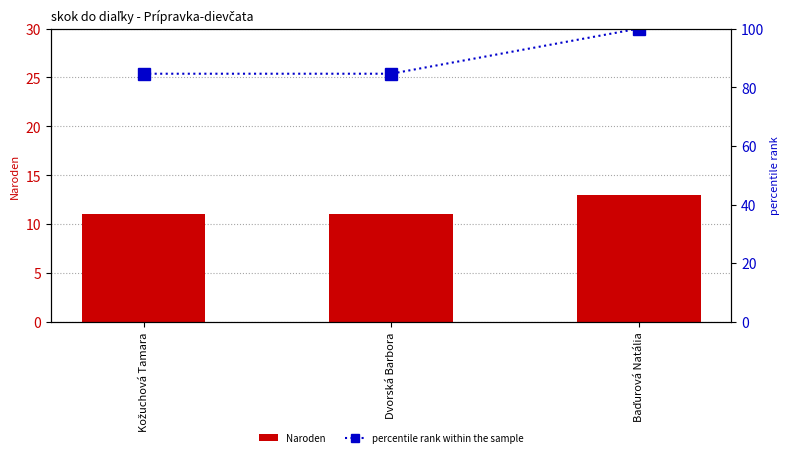

What is the label of the 2nd bar from the right?

Dvorská Barbora